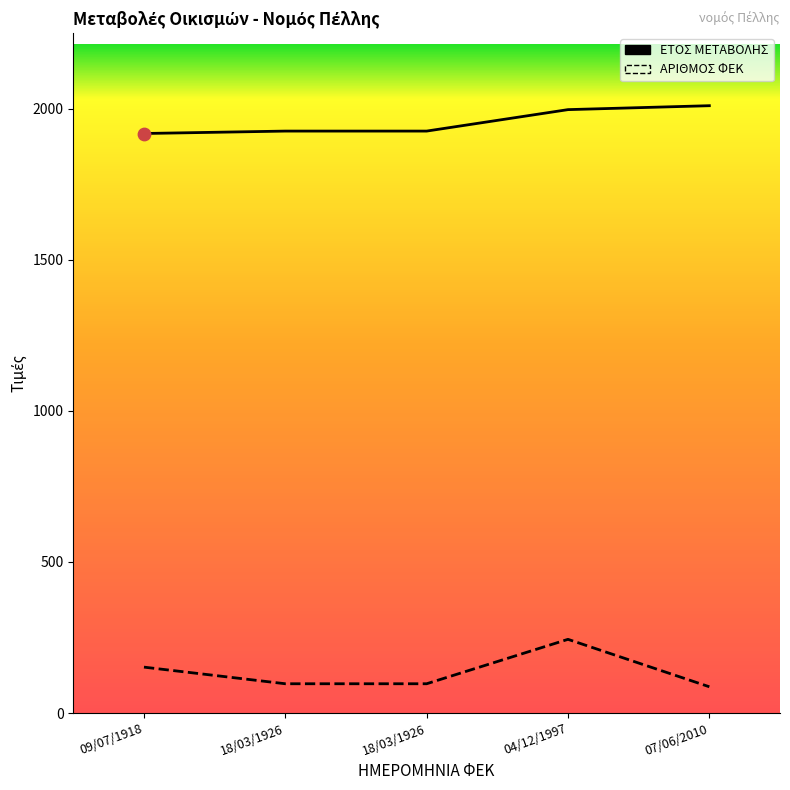

What is the total value across all series at 18/03/1926?

2023